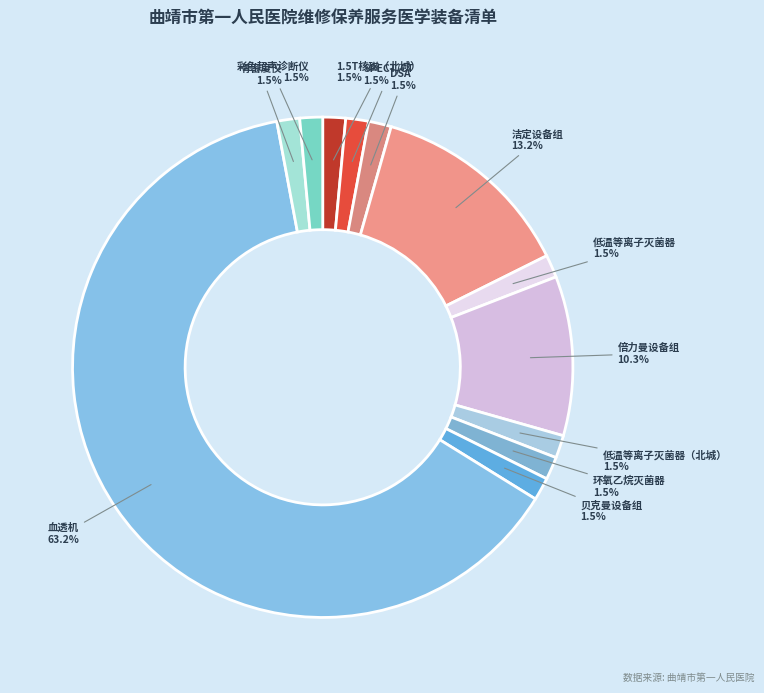

Is 彩色超声诊断仪 the majority of the pie?

No